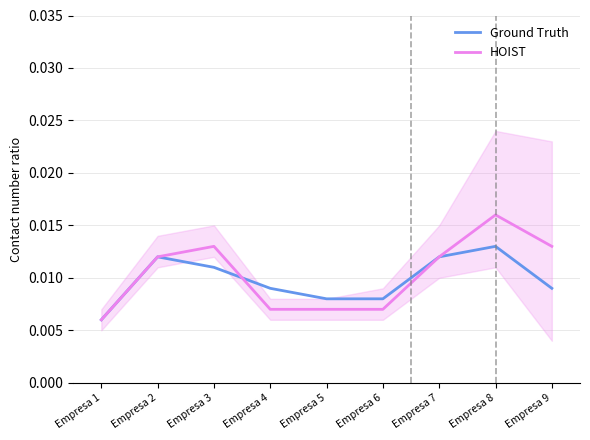

How many data points does each series have?

9